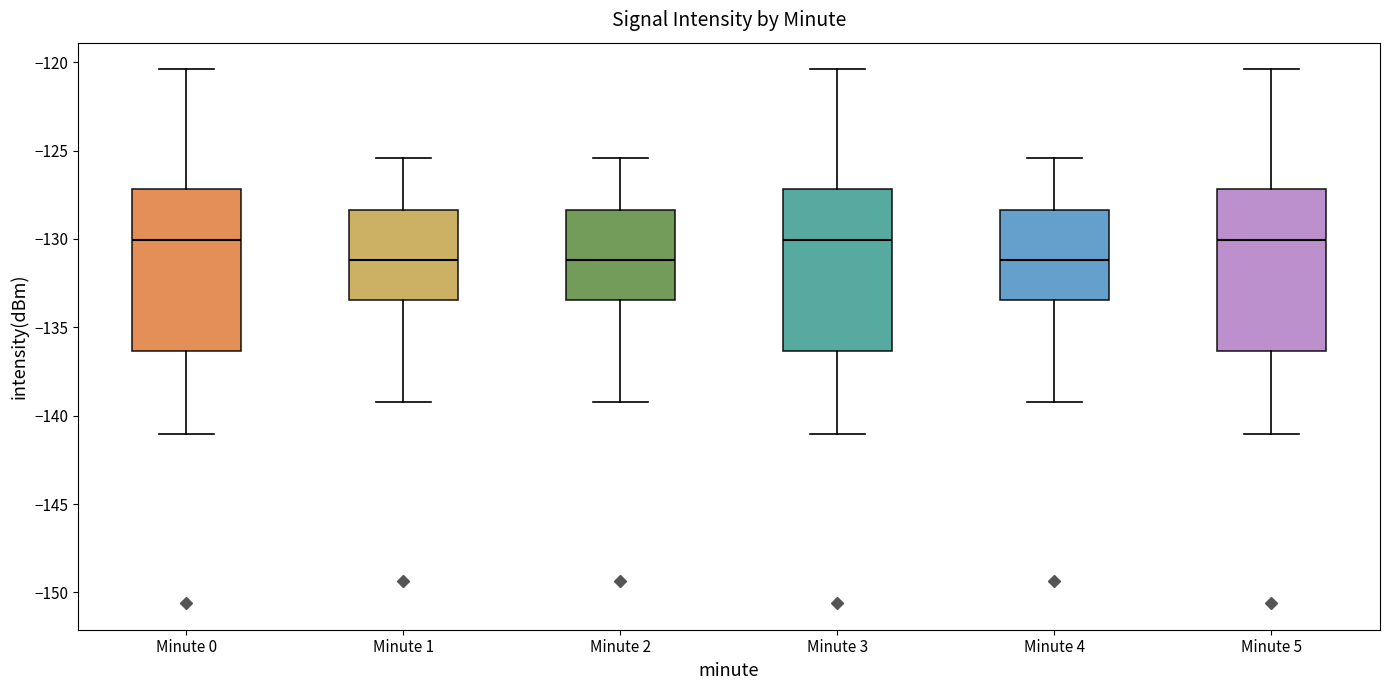

Reading left to right, transcribe this box plot: for each box, give where its median line is, the range the box spans, and where its two whiskers end, as read against the y-axis. The values are not printed on the chart, so give them approximately, as read against the axis.

Minute 0: median -130.0, box -136.5 to -127.0, whiskers -141.0 to -120.5
Minute 1: median -131.0, box -133.5 to -128.5, whiskers -139.0 to -125.5
Minute 2: median -131.0, box -133.5 to -128.5, whiskers -139.0 to -125.5
Minute 3: median -130.0, box -136.5 to -127.0, whiskers -141.0 to -120.5
Minute 4: median -131.0, box -133.5 to -128.5, whiskers -139.0 to -125.5
Minute 5: median -130.0, box -136.5 to -127.0, whiskers -141.0 to -120.5